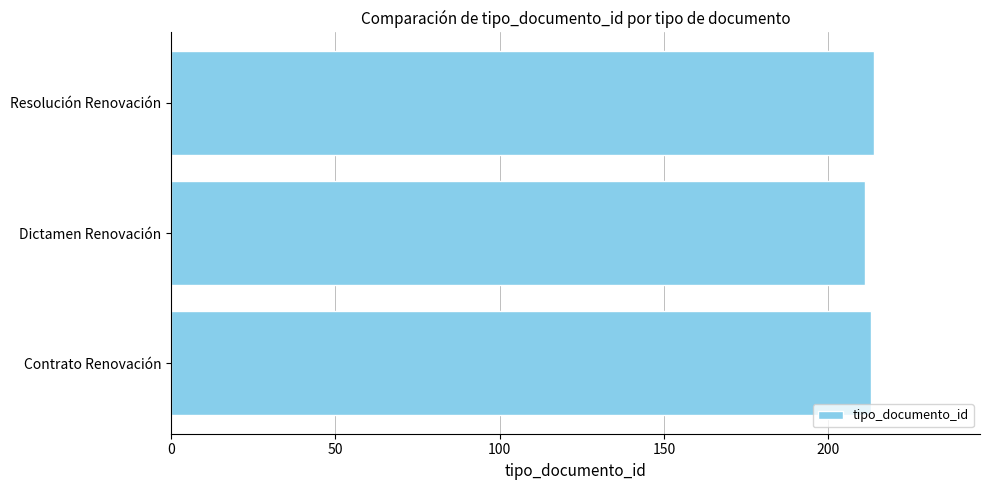

The chart shows a value of 128 at Contrato Renovación. True or false?

False